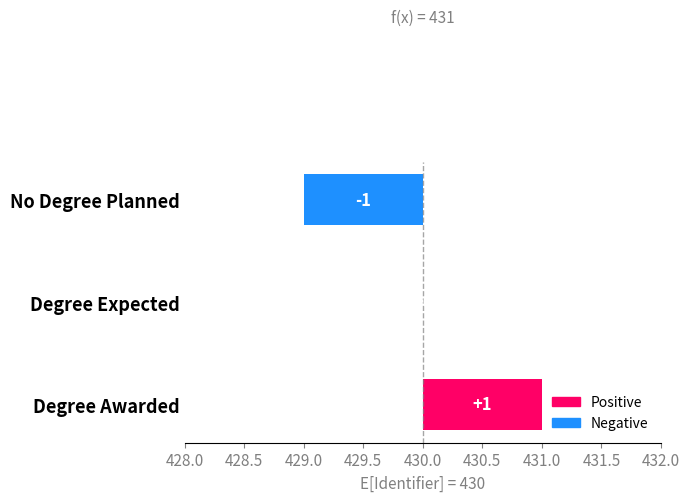

Are the bars grouped side by side (vs. stacked)?

No